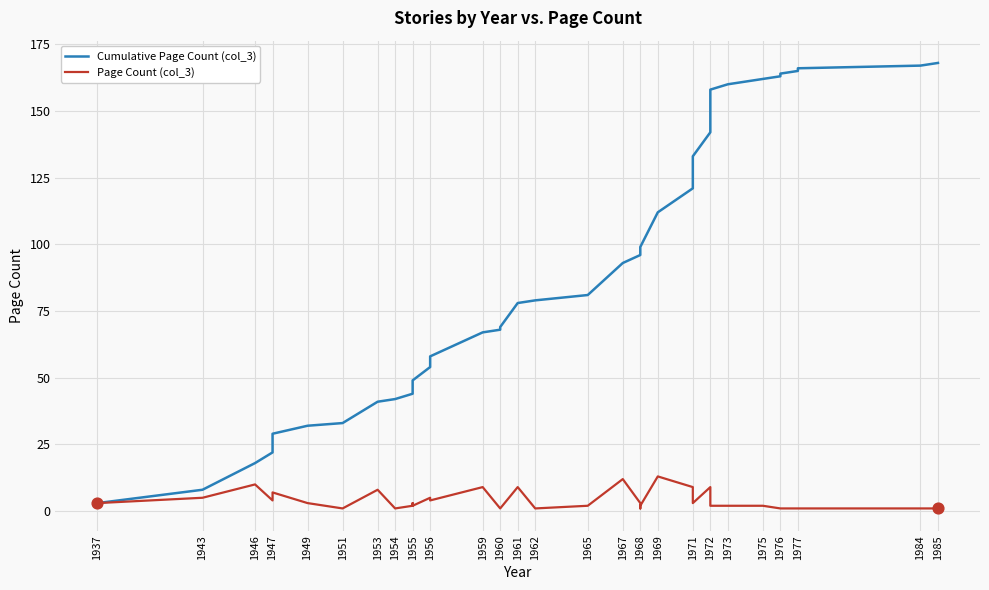

Is the value of Cumulative Page Count (col_3) at 1975 greater than the value of Page Count (col_3) at 1947?

Yes